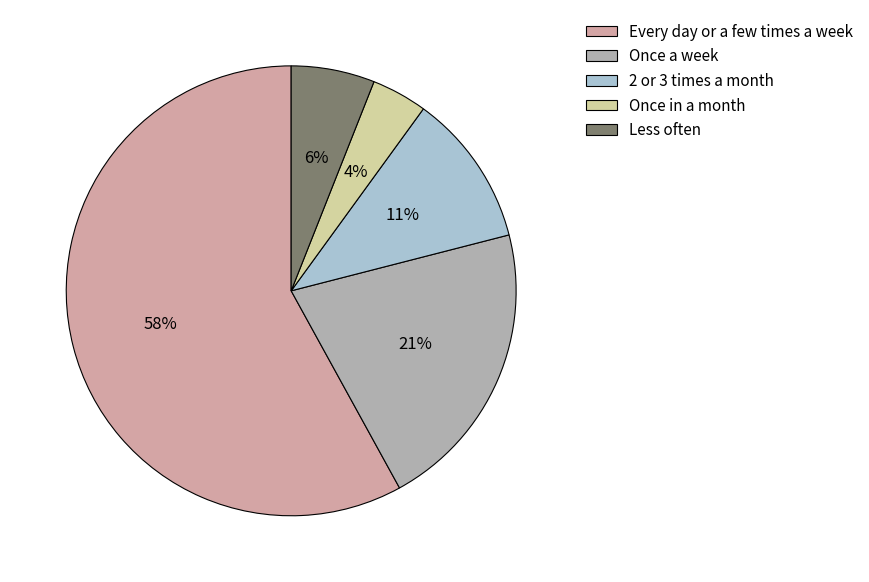

To the nearest percent, what is the combined percentage of Every day or a few times a week and 2 or 3 times a month?

69%